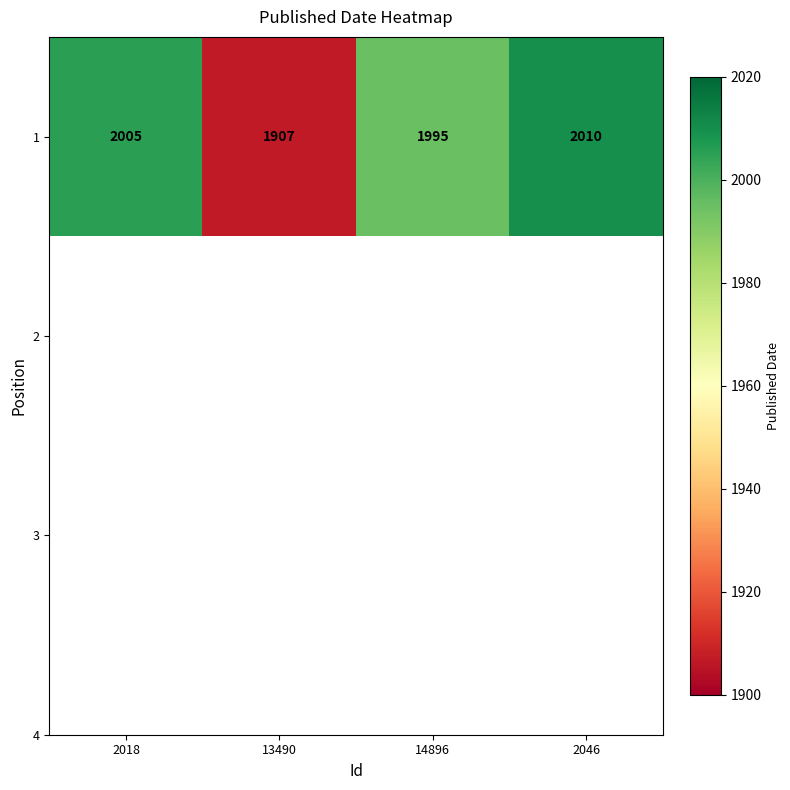

Read the value at 14896.

1995